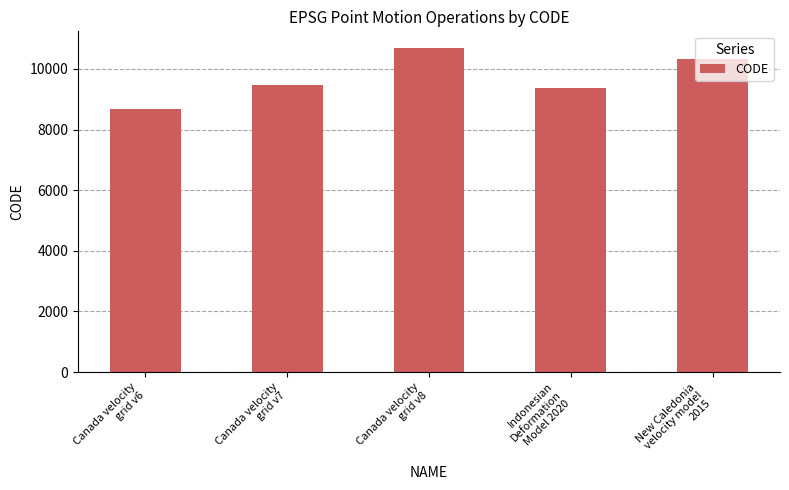

List the labels in order of value, largest first.

Canada velocity
grid v8, New Caledonia
velocity model
2015, Canada velocity
grid v7, Indonesian
Deformation
Model 2020, Canada velocity
grid v6